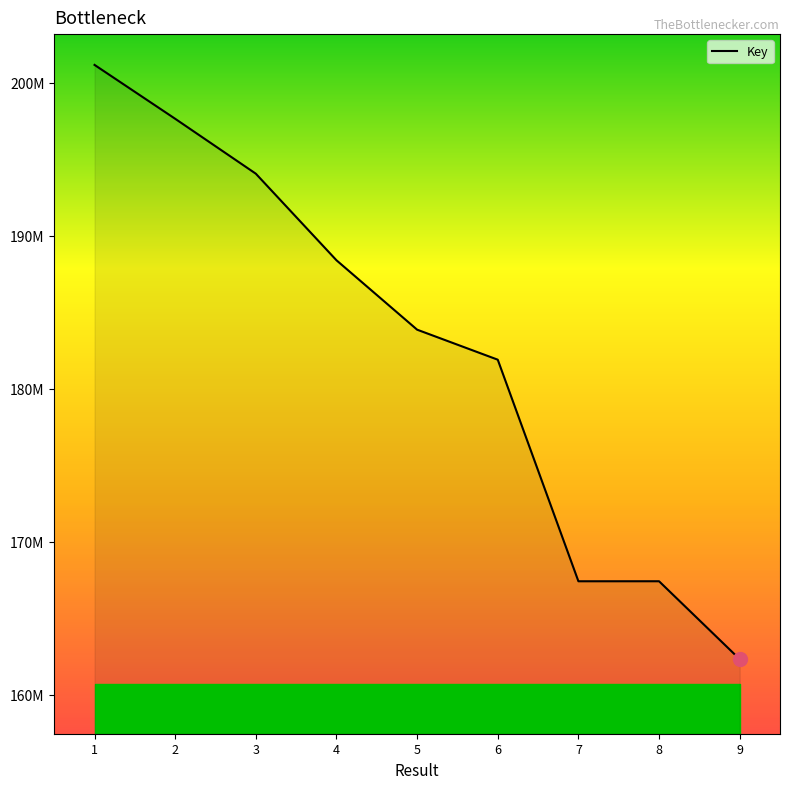

Reading left to right, list all the values displayed in this chart.

201160541	197640609	194052963	188396335	183862893	181901717	167426317	167427266	162335859